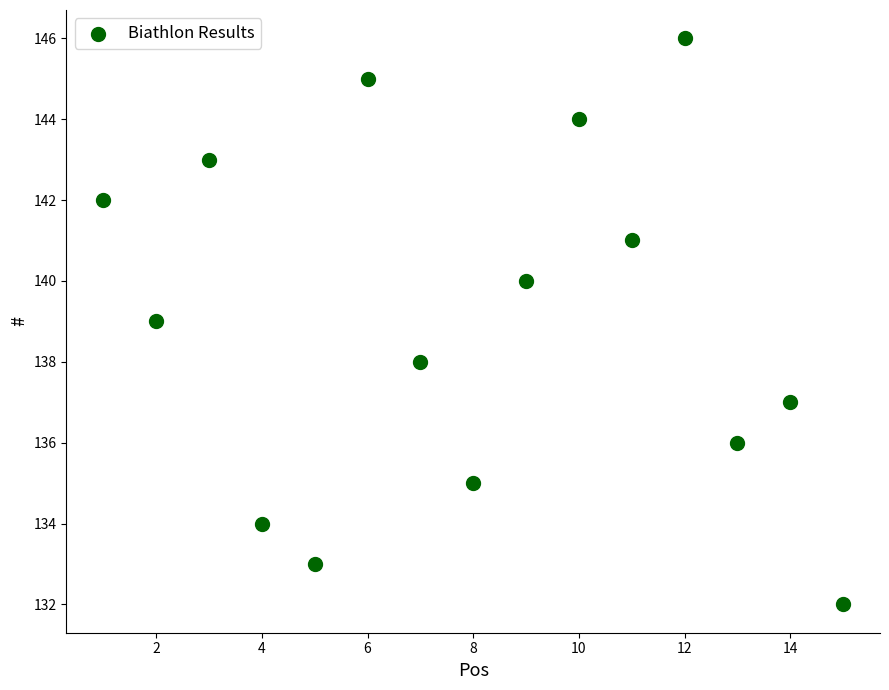

What is the range of X values (max minus min)?

14